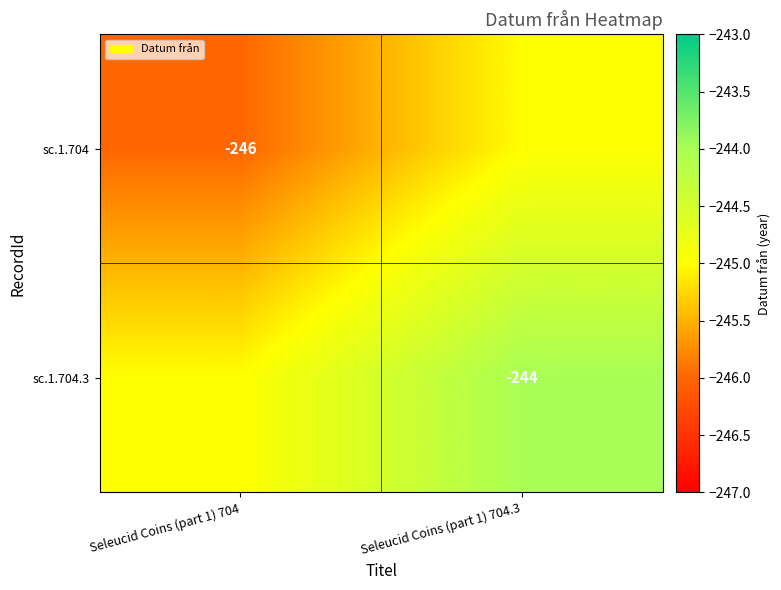

Is the value of sc.1.704 at Seleucid Coins (part 1) 704 greater than the value of sc.1.704.3 at Seleucid Coins (part 1) 704.3?

No